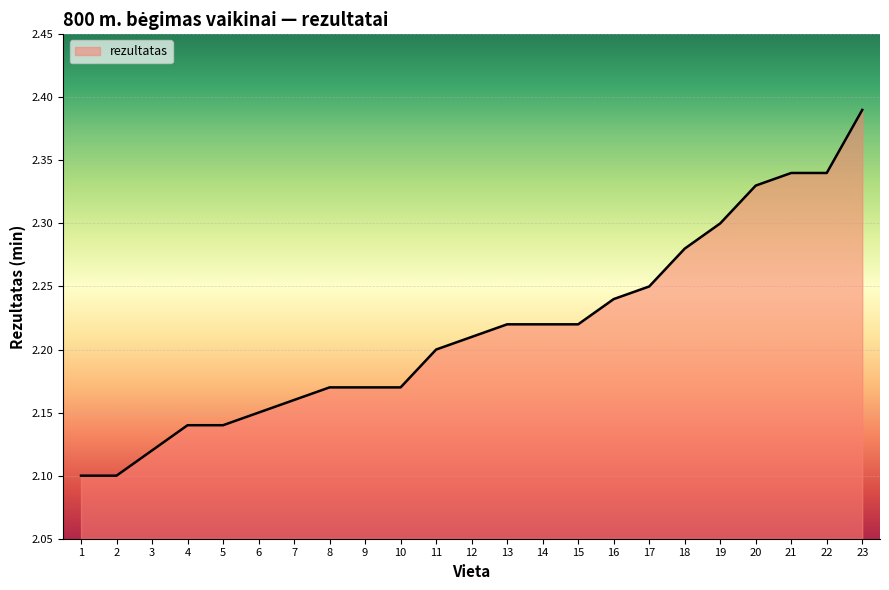

The value at 14 is 1.0. True or false?

False